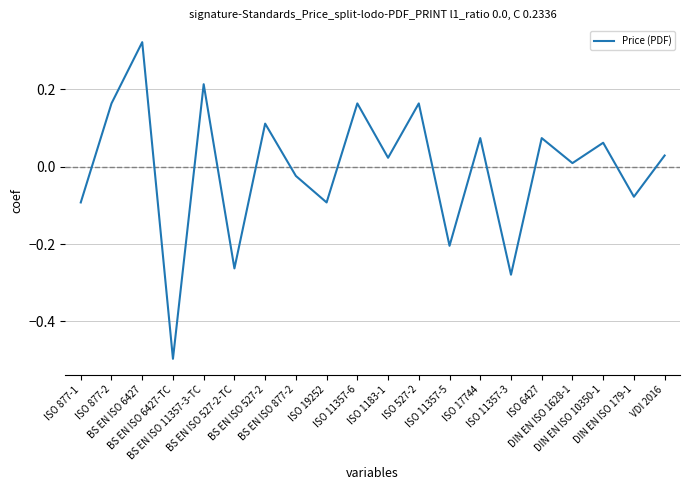

What is the change in value from ISO 17744 to DIN EN ISO 179-1?

-0.2